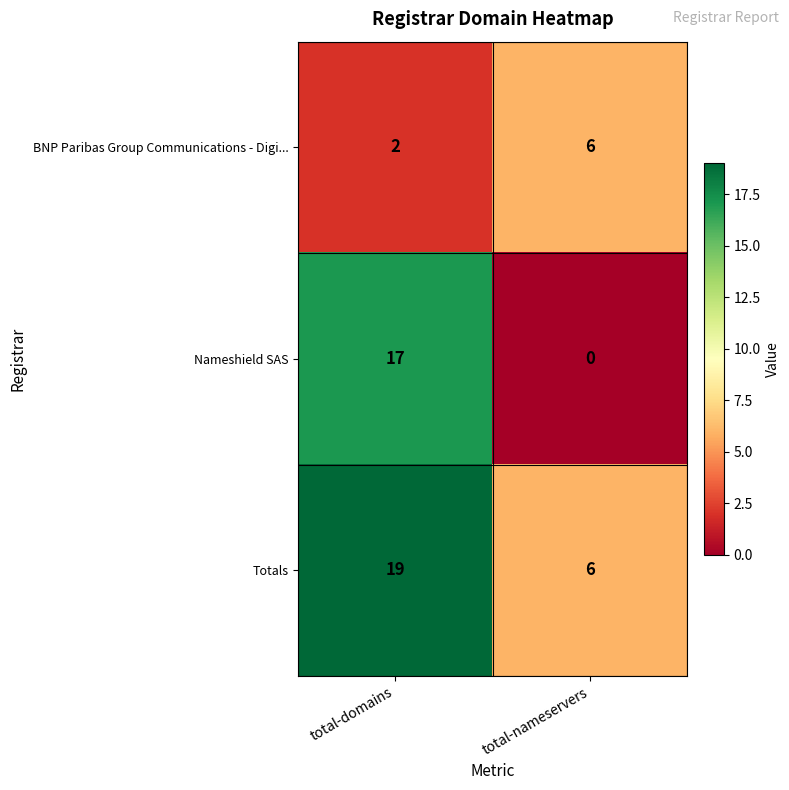

At how many categories does at least one series exceed 0?

2